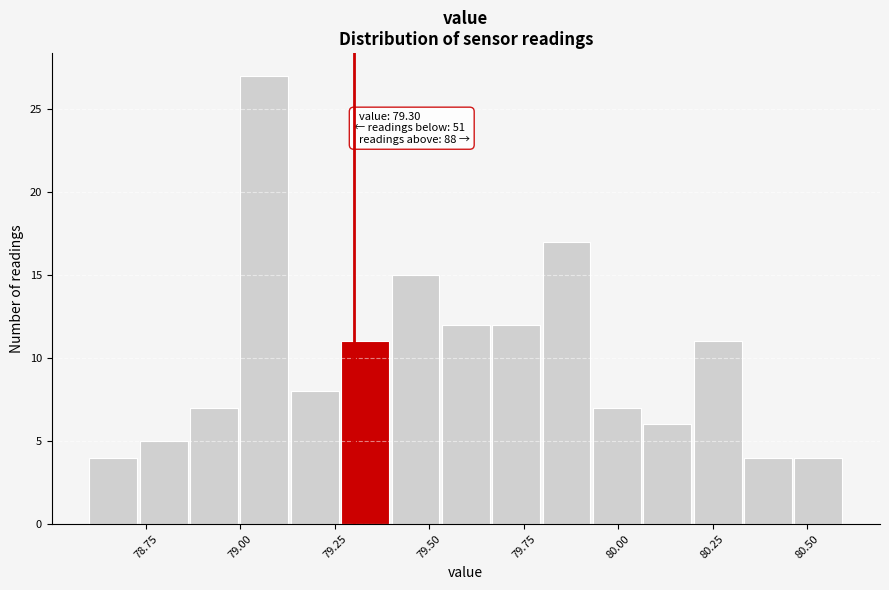

Around what value on the x-axis is the tallest bar? Give the approximate position of its centre, as read against the axis.

79.05